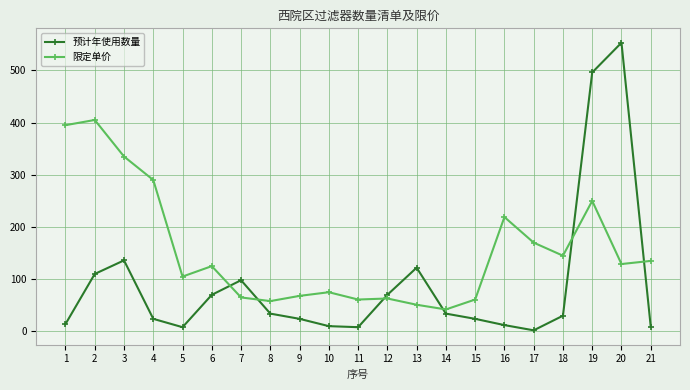

Which series ends up on top after the final intersection of 预计年使用数量 and 限定单价?

限定单价